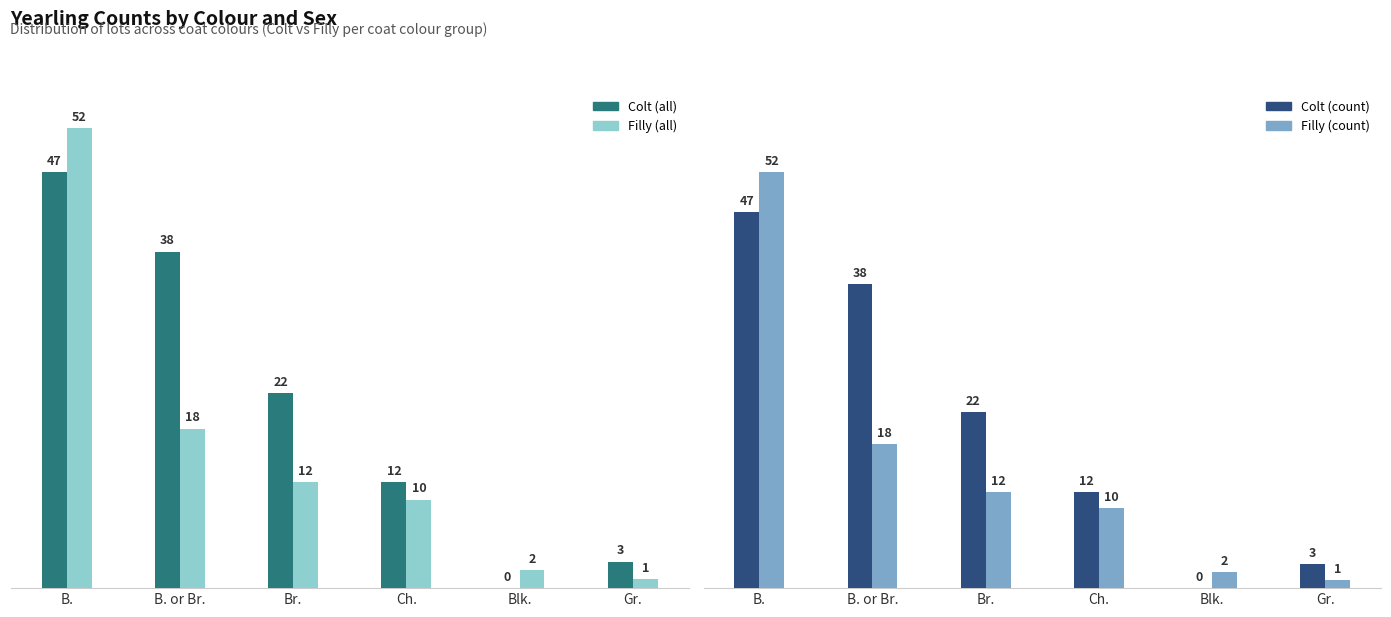

Reading left to right, what are all the values shown in this chart?

Colt (all): B.=47	B. or Br.=38	Br.=22	Ch.=12	Blk.=0	Gr.=3
Colt (filly count): B.=52	B. or Br.=18	Br.=12	Ch.=10	Blk.=2	Gr.=1
Colt (sold): B.=47	B. or Br.=38	Br.=22	Ch.=12	Blk.=0	Gr.=3
Filly (sold): B.=52	B. or Br.=18	Br.=12	Ch.=10	Blk.=2	Gr.=1